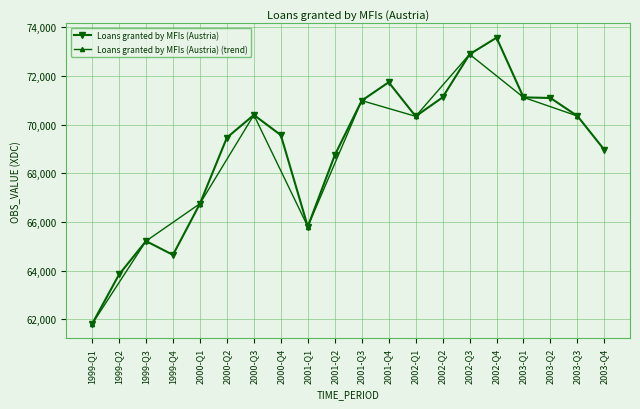

True or false: there are more than 0 points higher than both neighbors.

True